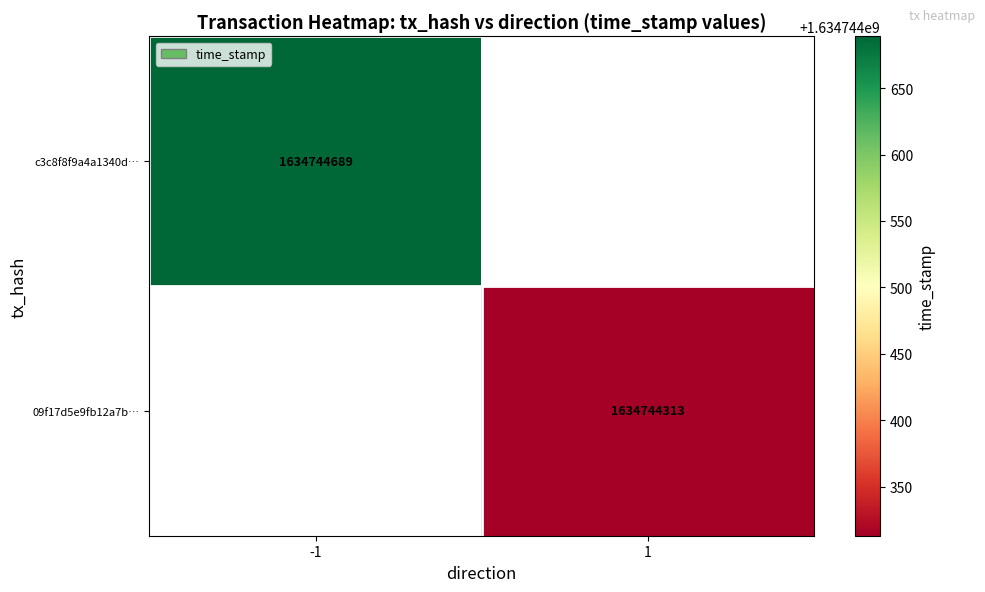

What is the difference between the highest and lowest values at 0?

2